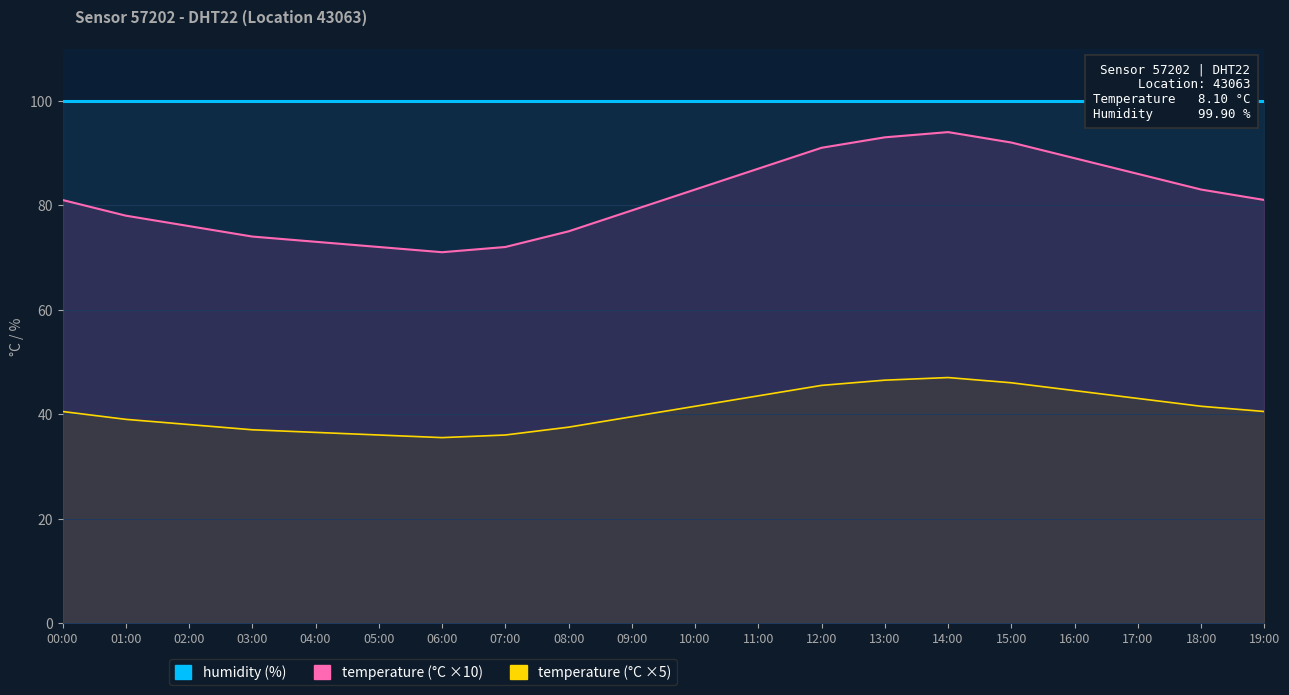

Which label corresponds to the largest value in the chart?

14:00